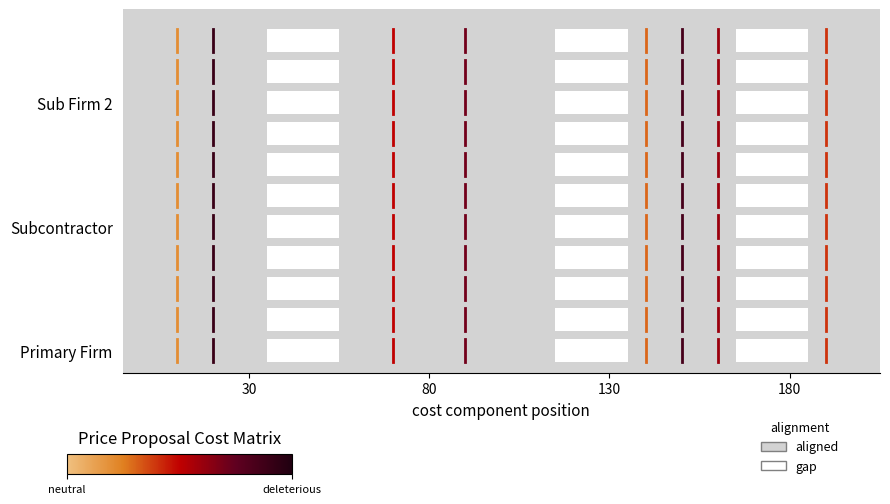

How many series are shown in this chart?

11